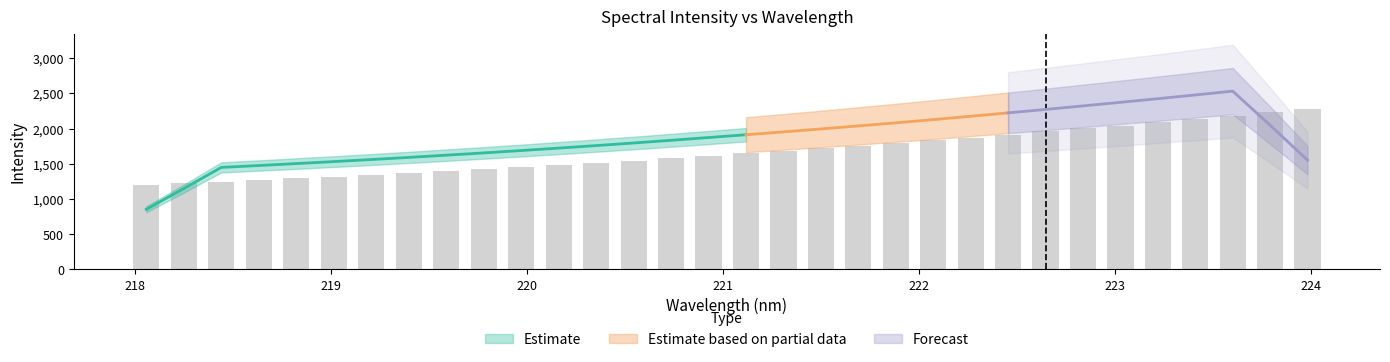

Which category has the highest value across all series?

224